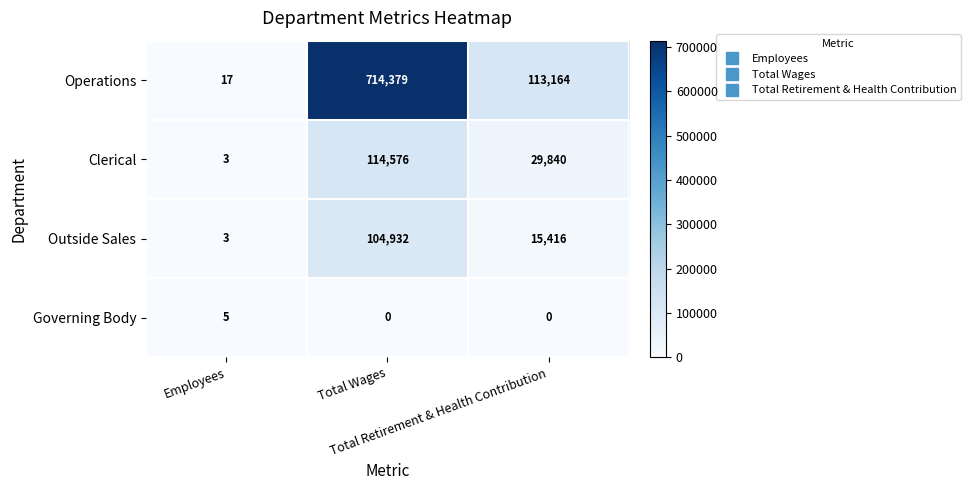

What is the difference between the maximum and second lowest values in the Outside Sales series?

89516